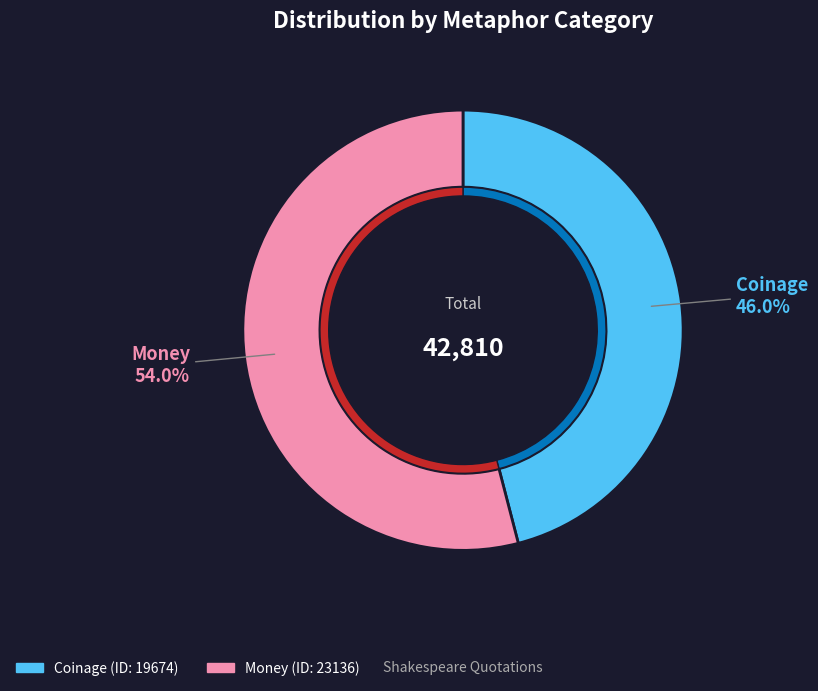

To the nearest percent, what percentage of the pie is Money?

54%